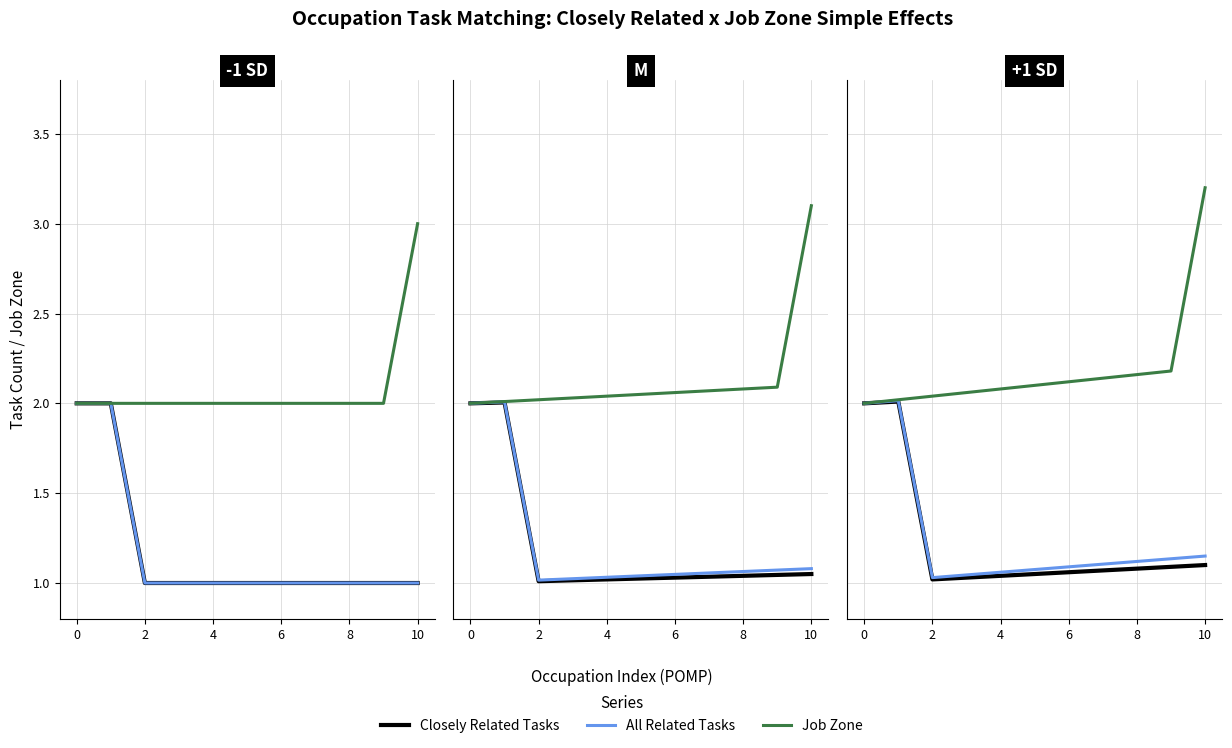

True or false: Job Zone has more than 2 points higher than both neighbors.

False